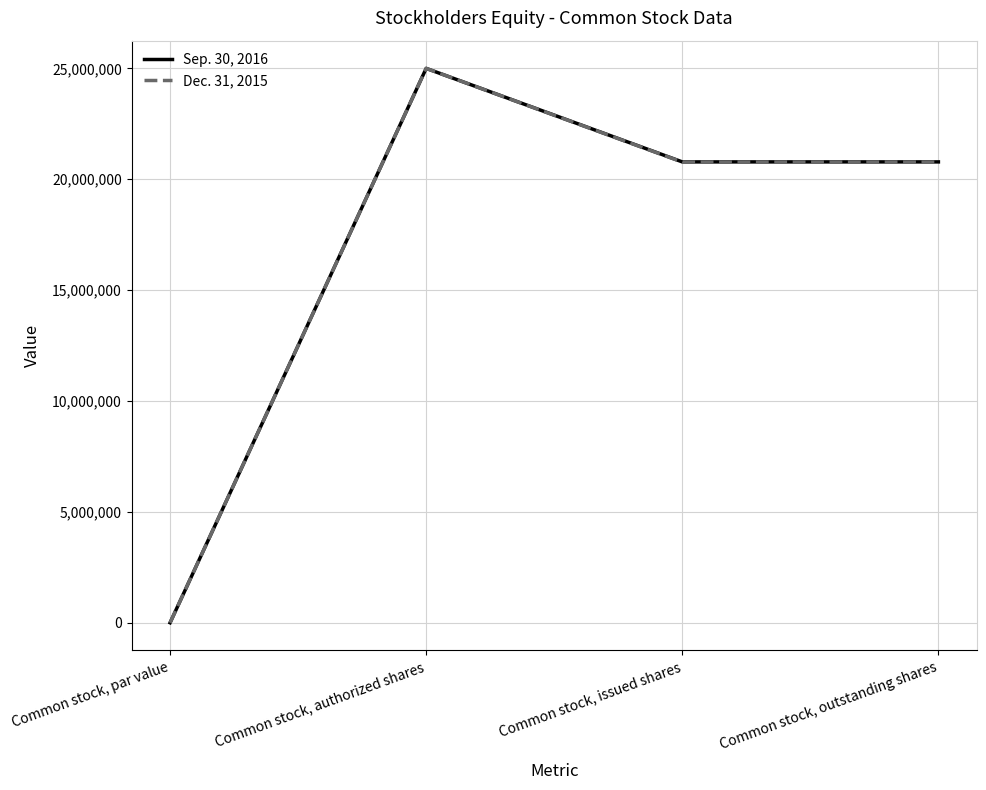

At which category does Dec. 31, 2015 reach its first local peak?

Common stock, authorized shares